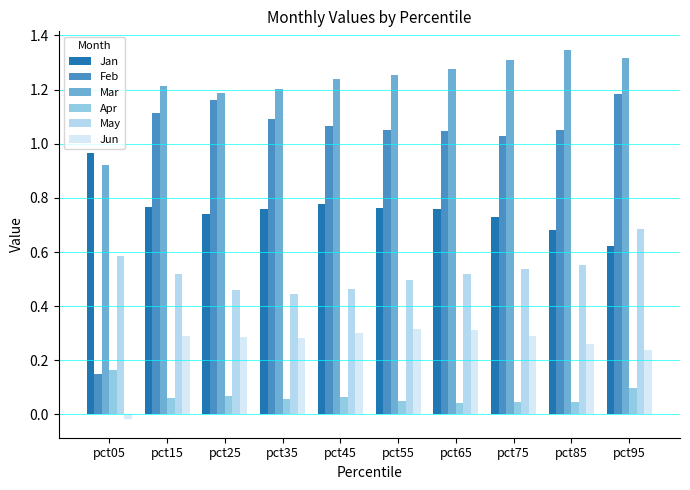

What is the sum of all Mar values?

12.3